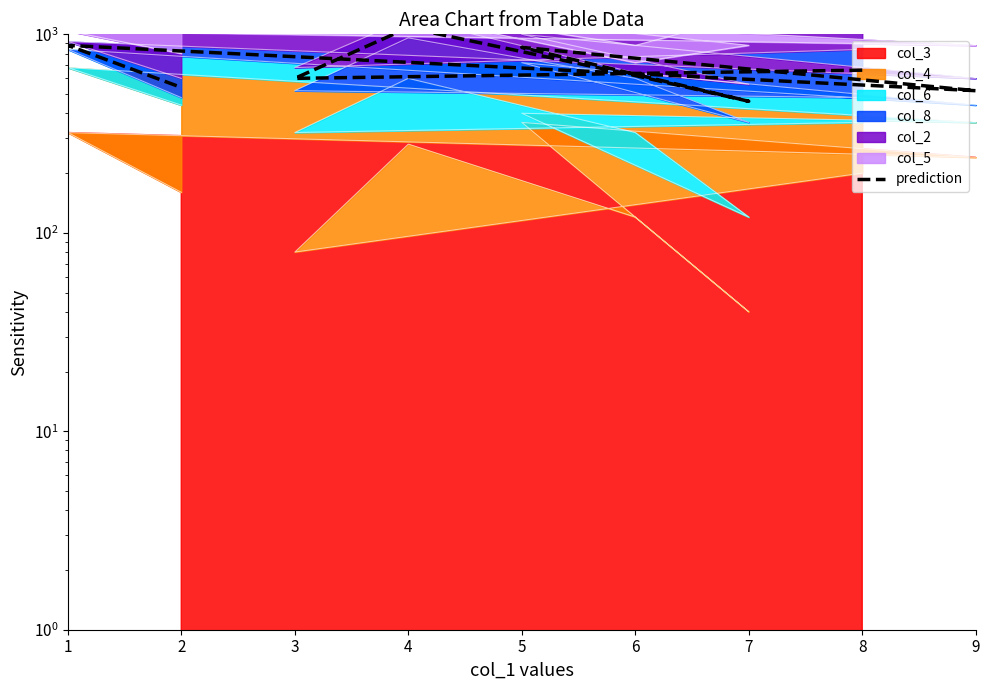

What is the ratio of the value at 2 to the value at 1?

0.6